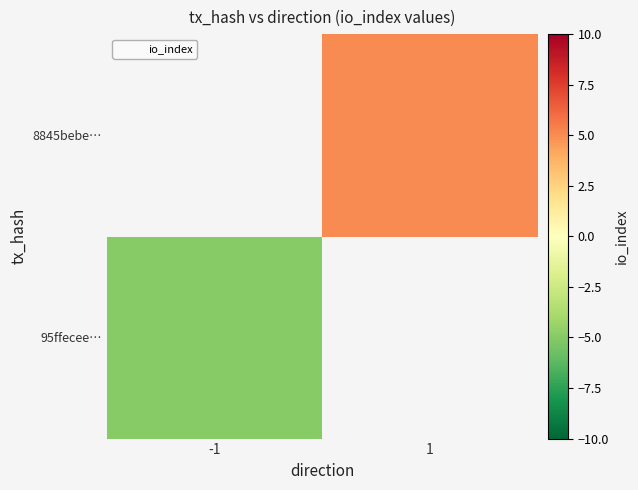

Which category has the lowest value across all series?

-1